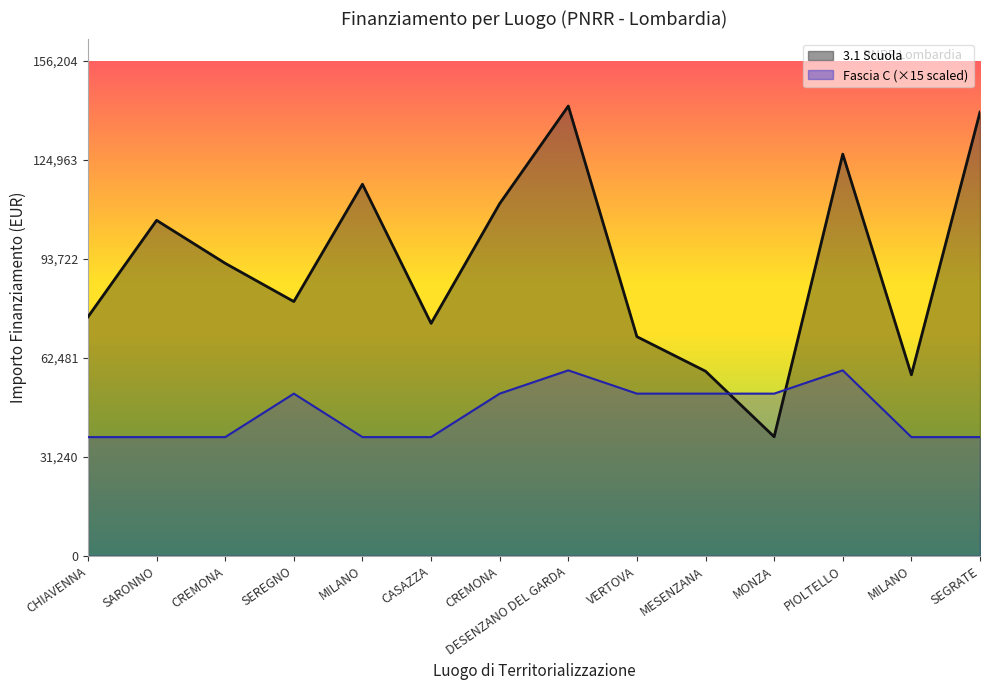

What is the difference between the Fascia C values at DESENZANO DEL GARDA and MESENZANA?

7350.0